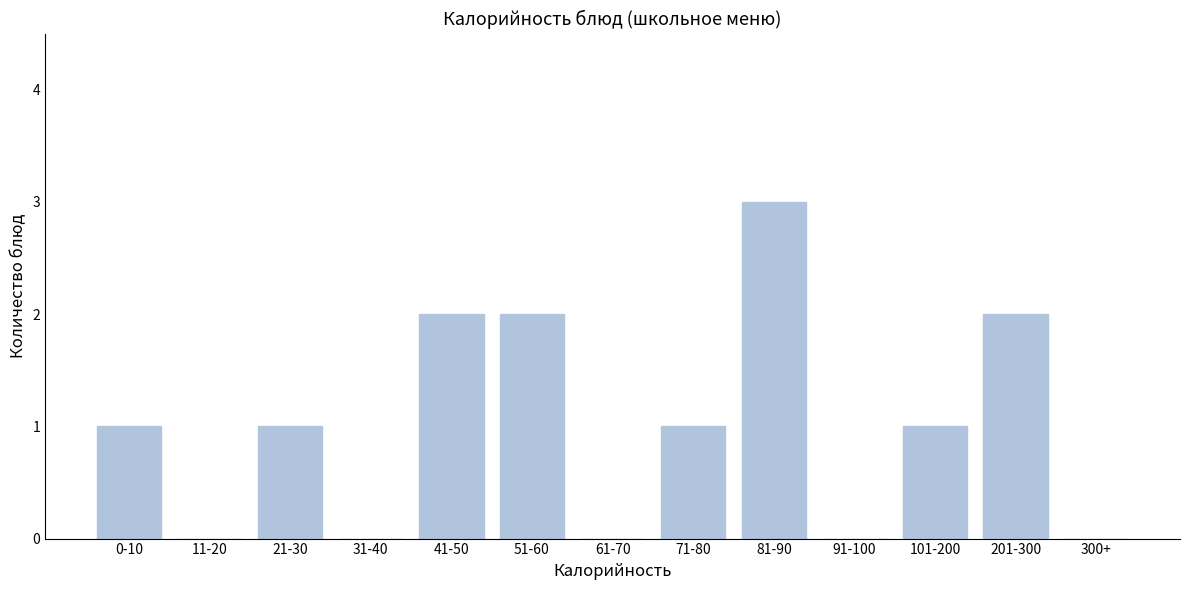

Reading right to left, transcribe all the data shown in this chart.

300+=0	201-300=2	101-200=1	91-100=0	81-90=3	71-80=1	61-70=0	51-60=2	41-50=2	31-40=0	21-30=1	11-20=0	0-10=1